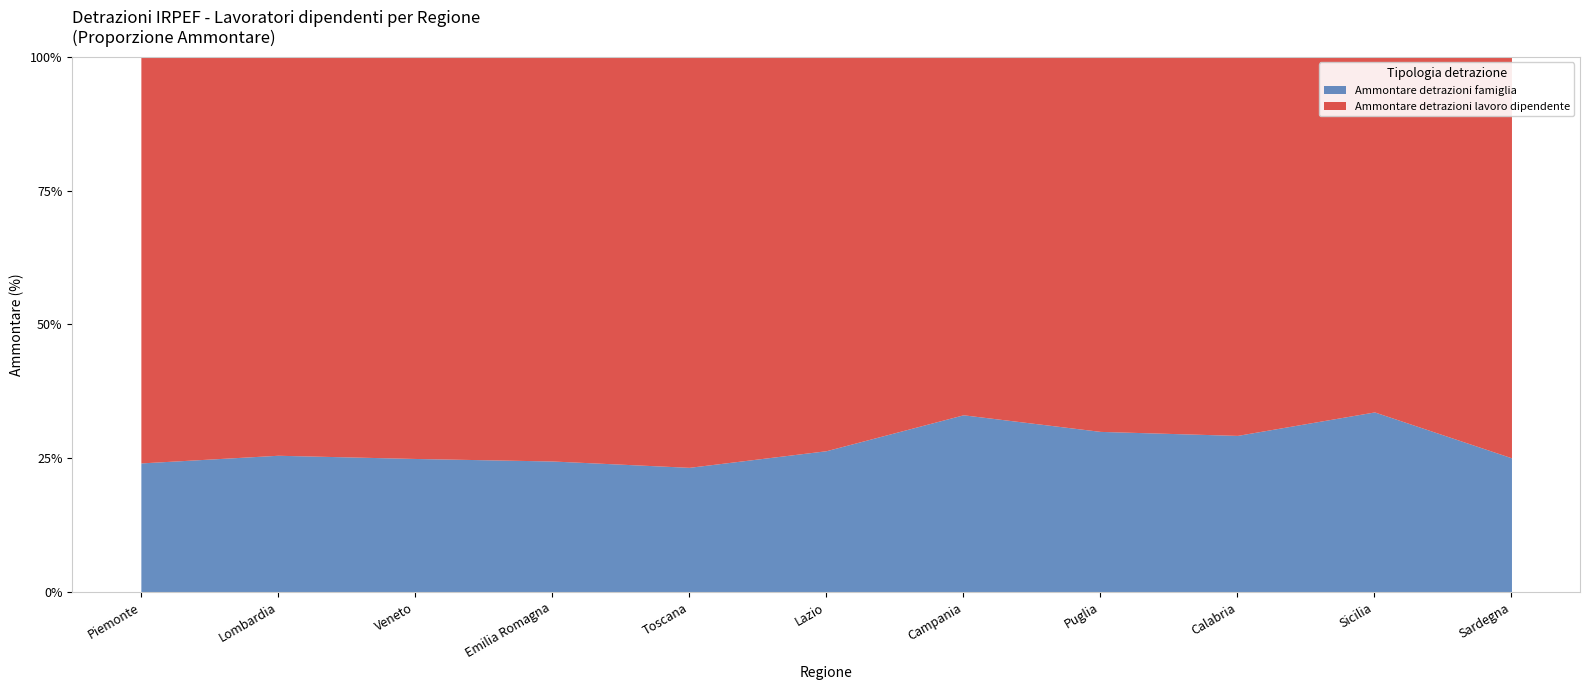

At which category is the sum across all series the highest?

Lombardia